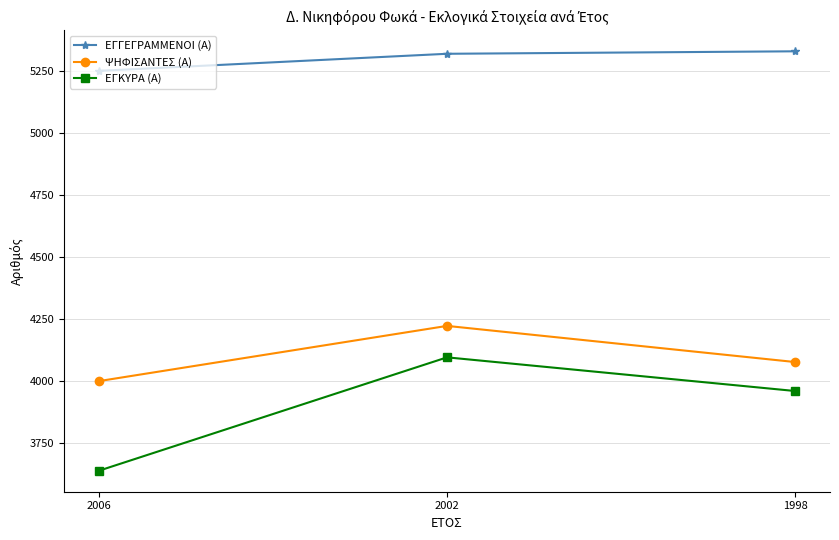

Which series has the largest total across all categories?

ΕΓΓΕΓΡΑΜΜΕΝΟΙ (Α)